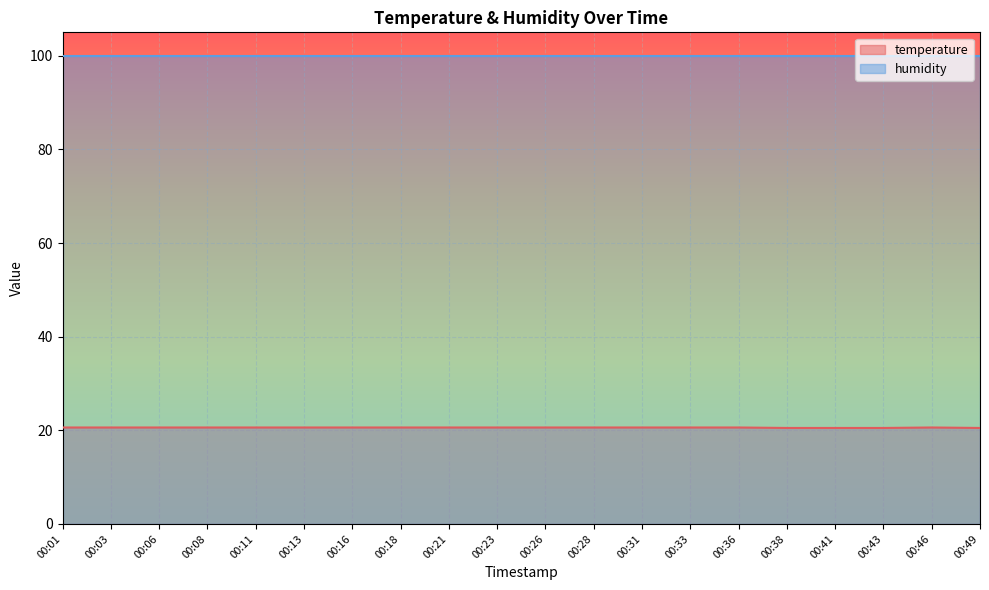

Rank the categories by value from lowest to highest.

00:38, 00:41, 00:43, 00:49, 00:01, 00:03, 00:06, 00:08, 00:11, 00:13, 00:16, 00:18, 00:21, 00:23, 00:26, 00:28, 00:31, 00:33, 00:36, 00:46